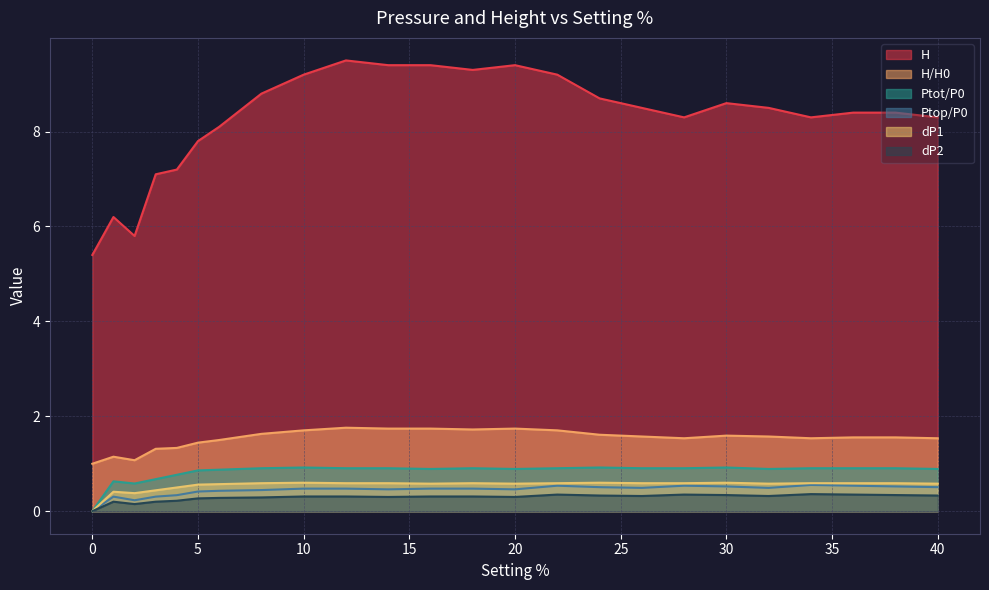

True or false: H/H0 and Ptot/P0 cross at least once.

False